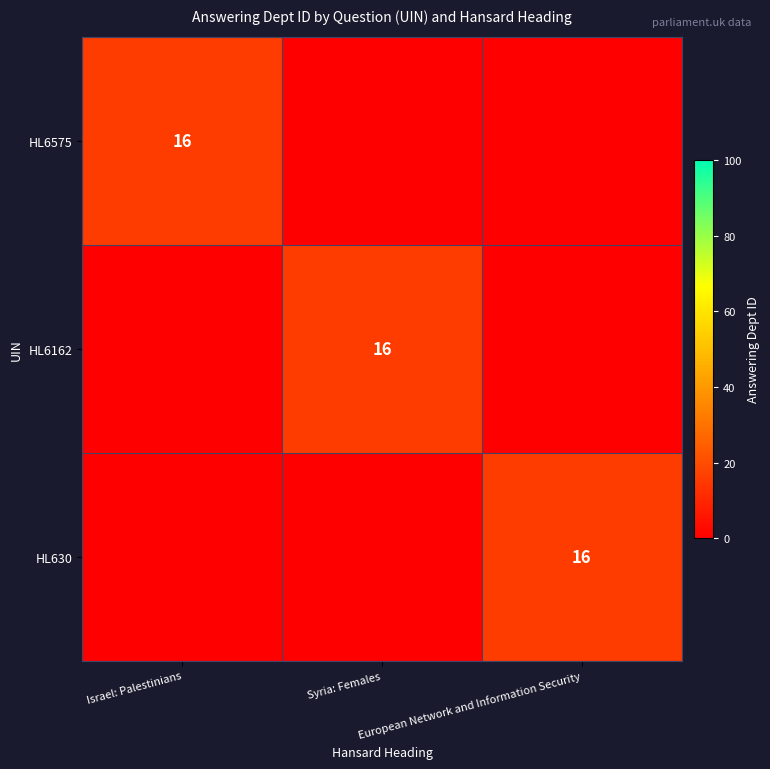

What is the total value across all series at European Network and Information Security?

16